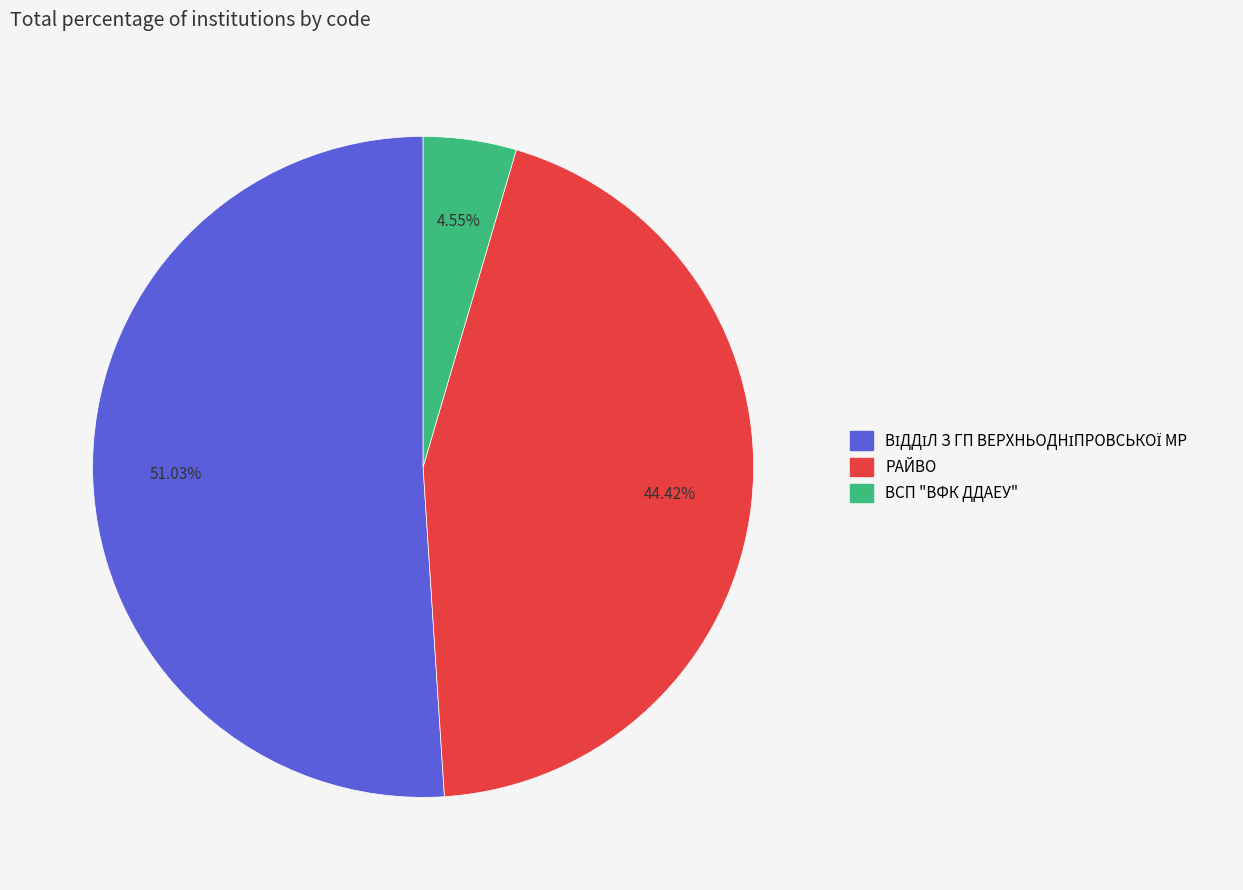

How many slices are in this pie chart?

3